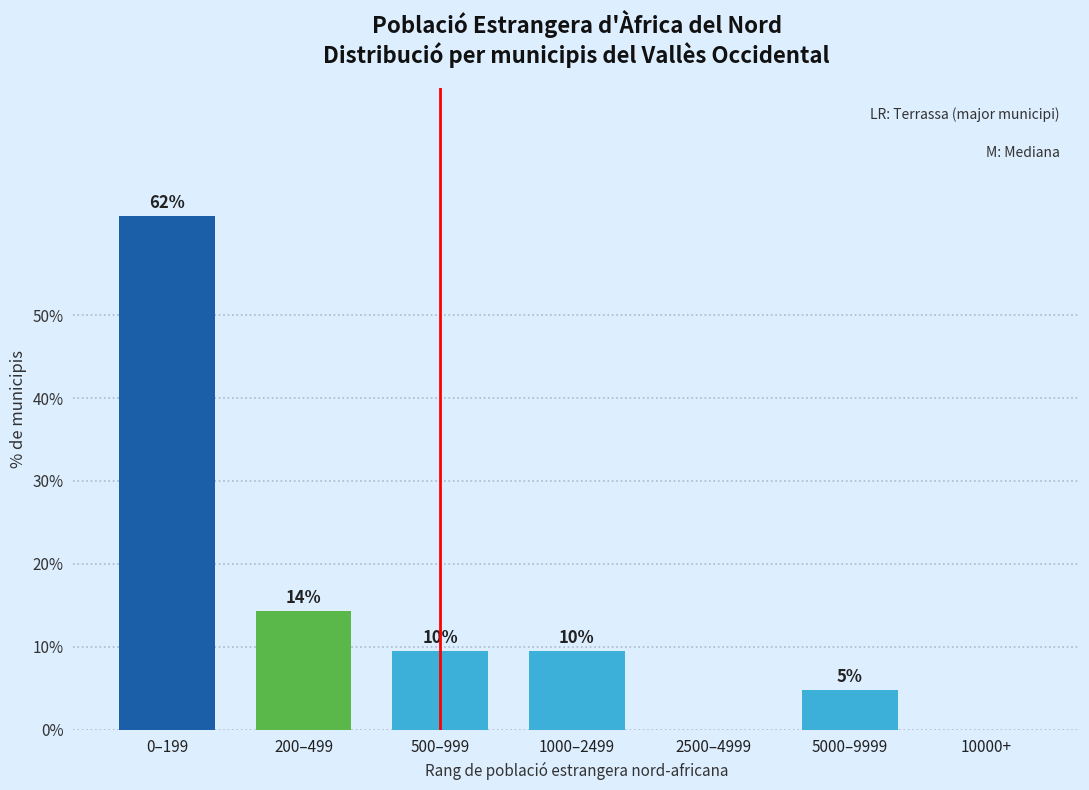

Are the bars horizontal?

No